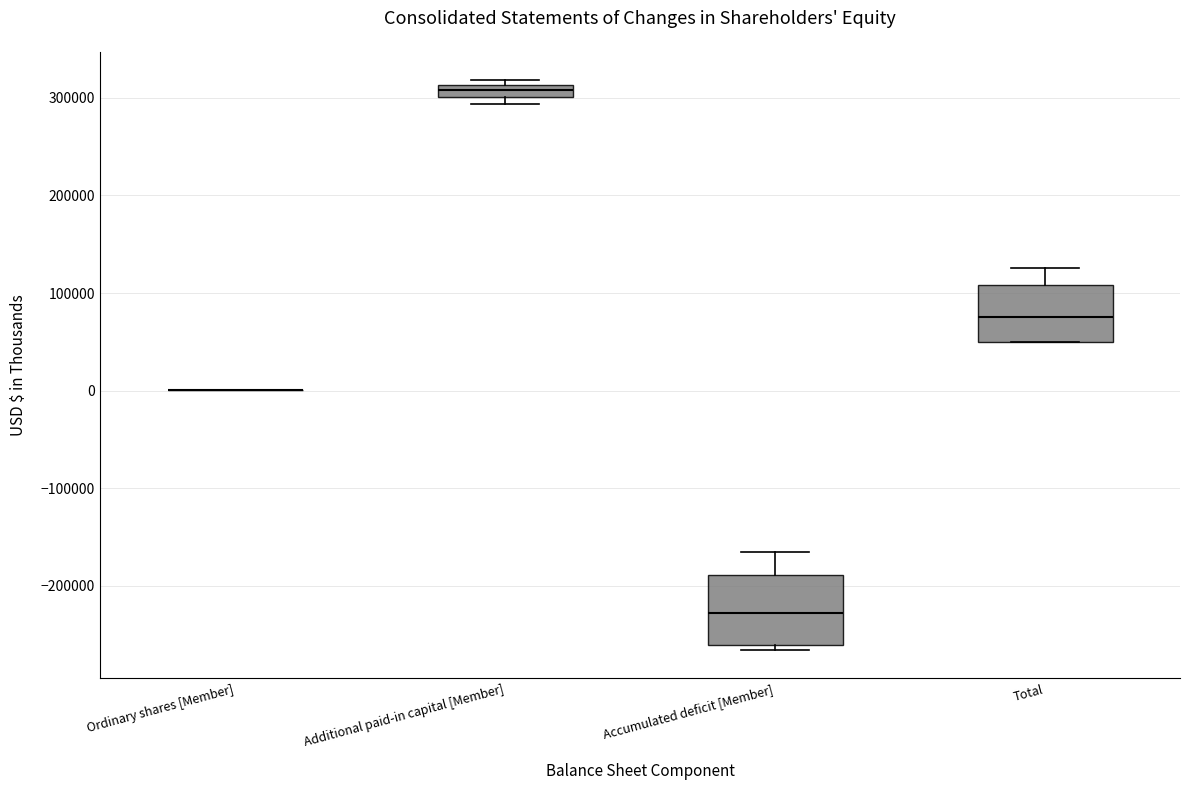

Which box is the tallest, from its lower edge to its upper edge?

Accumulated deficit [Member]